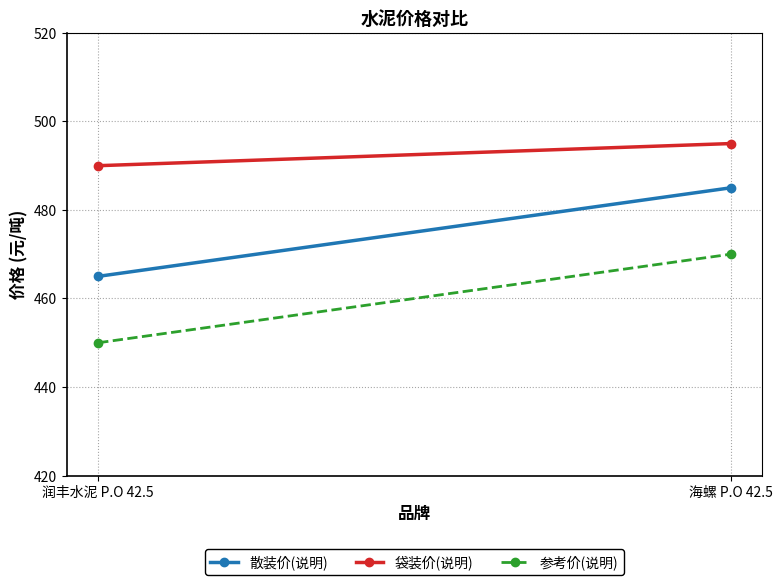

What are all the series names shown in the legend?

散装价(说明), 袋装价(说明), 参考价(说明)